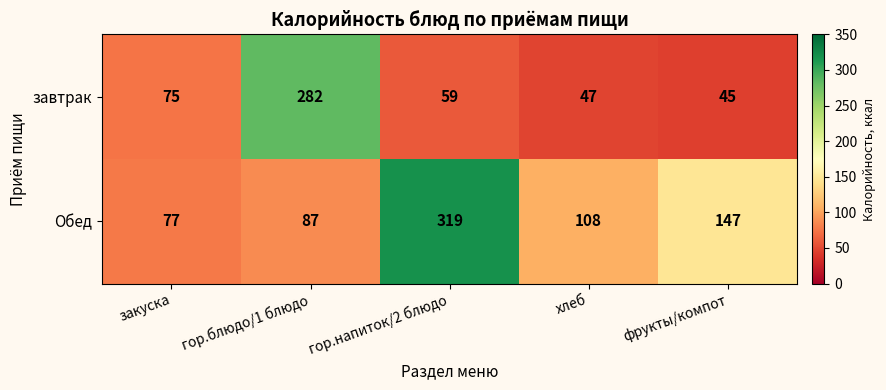

What is the difference between the maximum and minimum values in the Обед series?

242